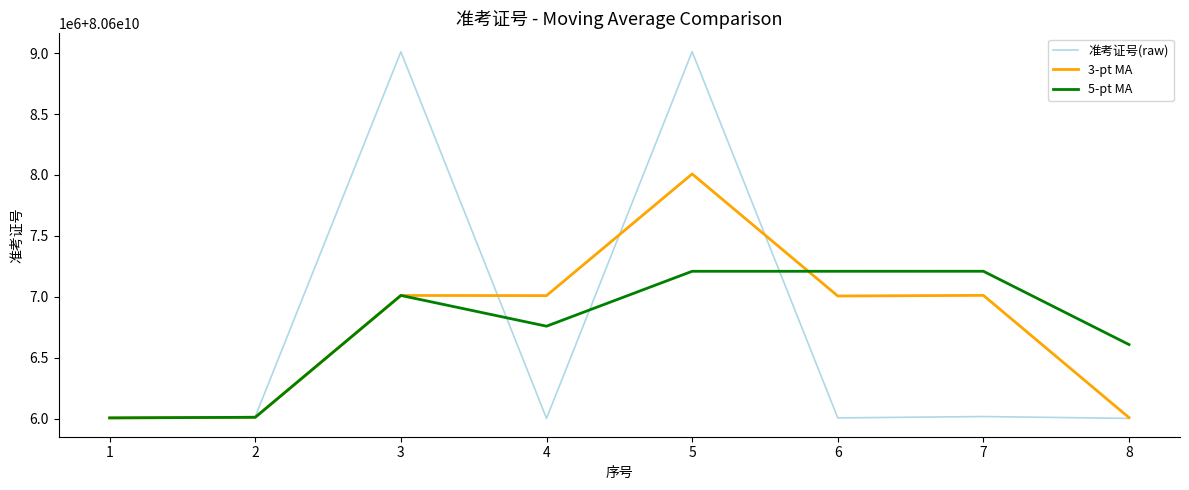

True or false: 3-pt MA has more than 0 interior local peaks.

True